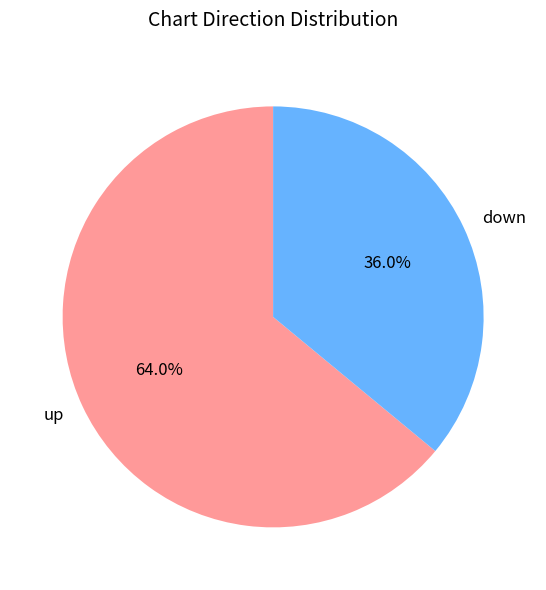

What percentage is the up slice, to the nearest percent?

64%